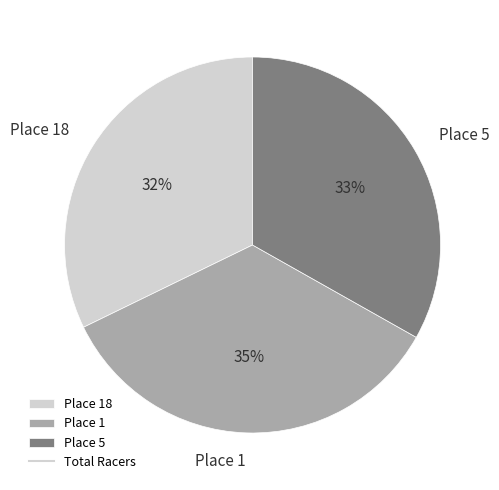

What percentage is the Place 1 slice, to the nearest percent?

35%